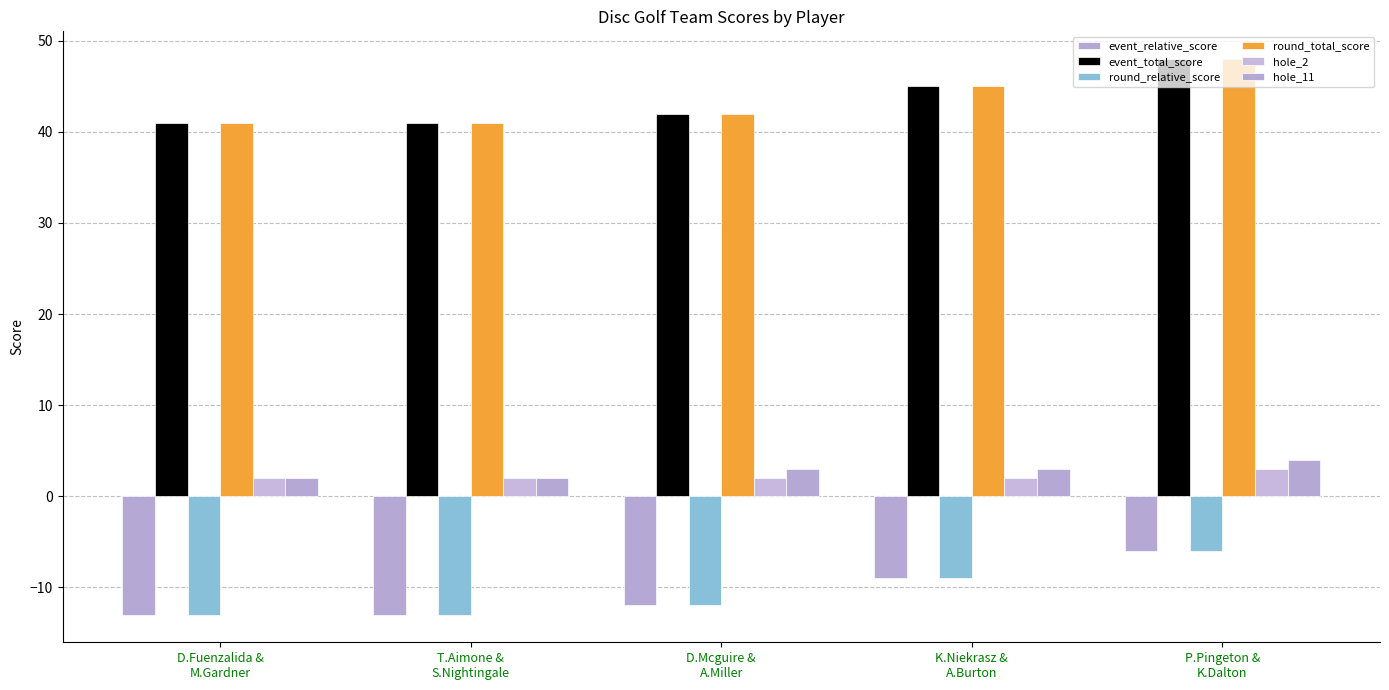

What is the label of the 4th bar from the right?

T.Aimone &
S.Nightingale